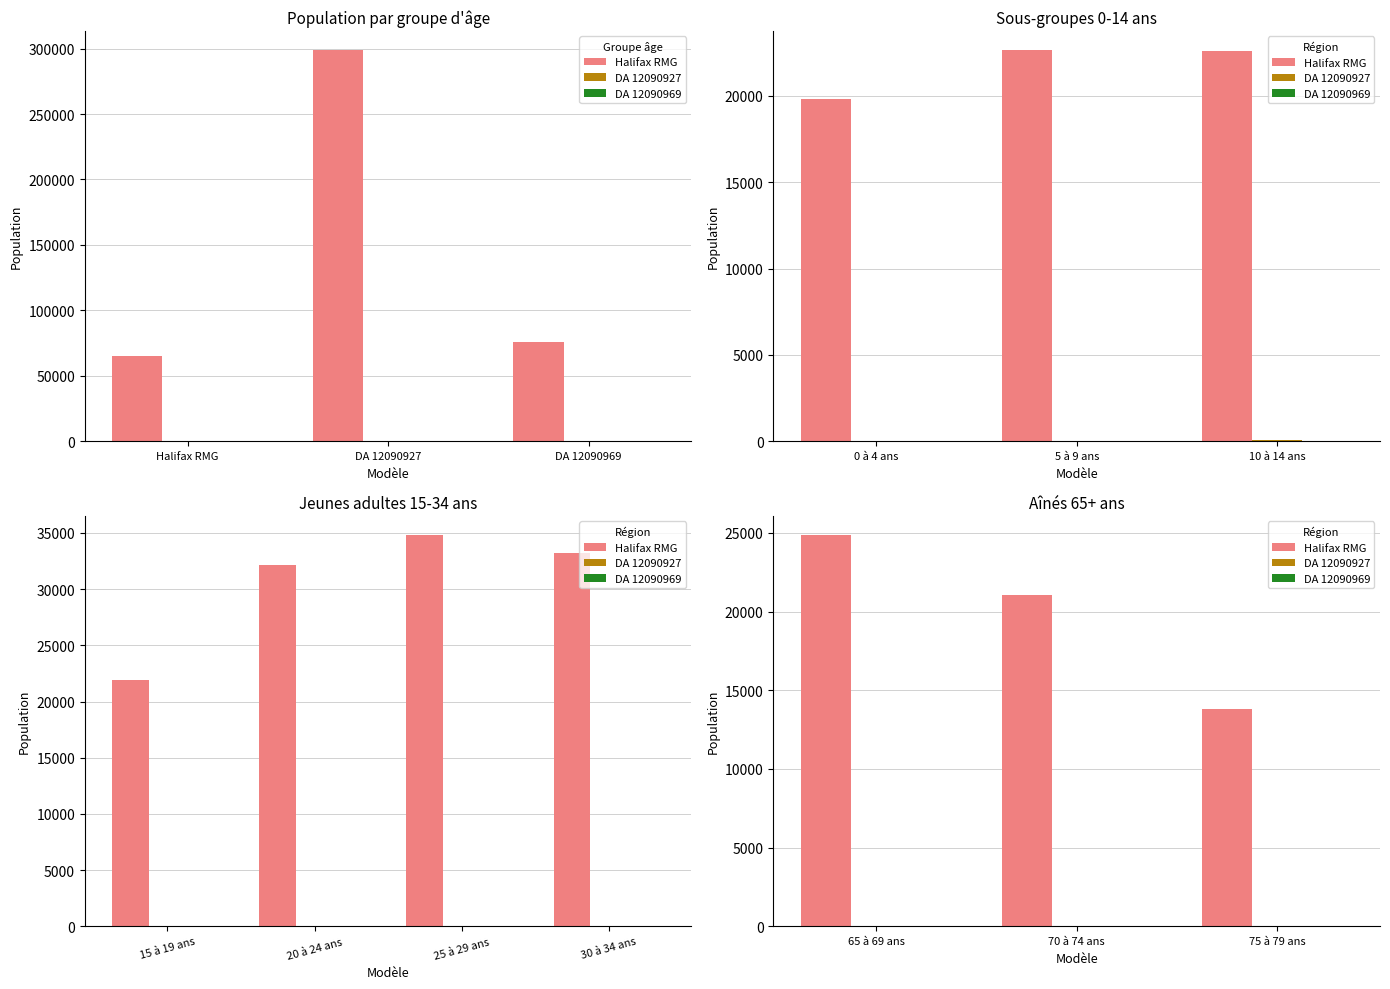

At which label does DA 12090969 first exceed 10?

75 à 79 ans